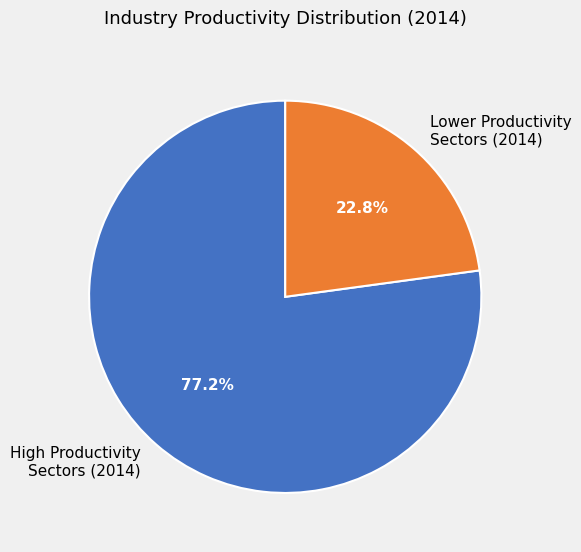

Rank the categories by value from lowest to highest.

Lower Productivity Sectors (2014), High Productivity Sectors (2014)